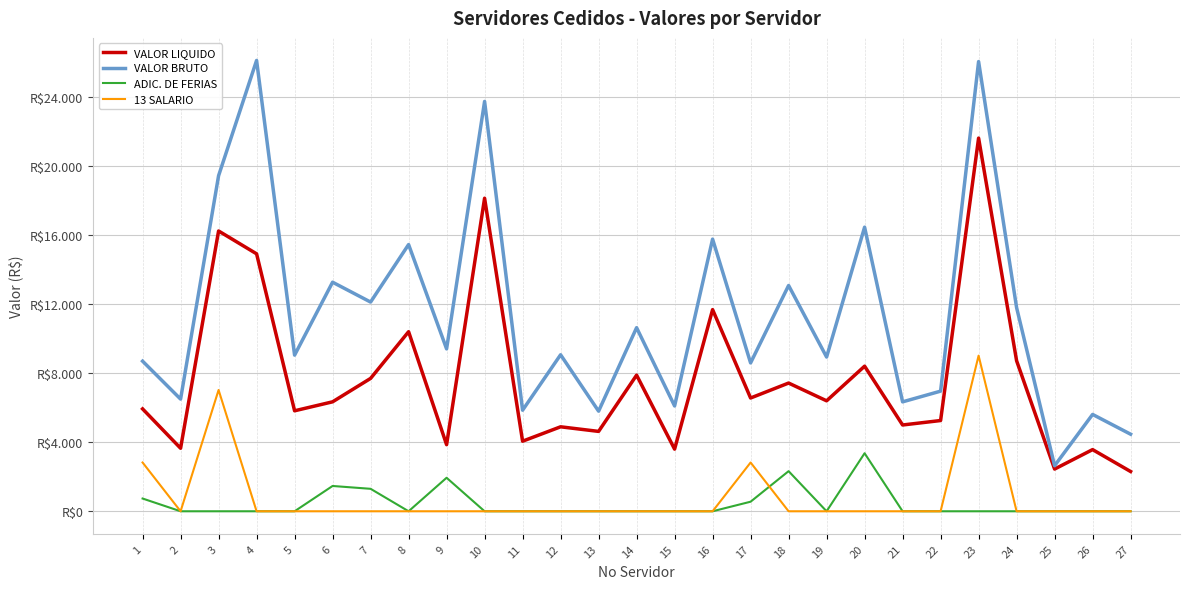

True or false: 13 SALARIO and VALOR BRUTO intersect in this chart.

False